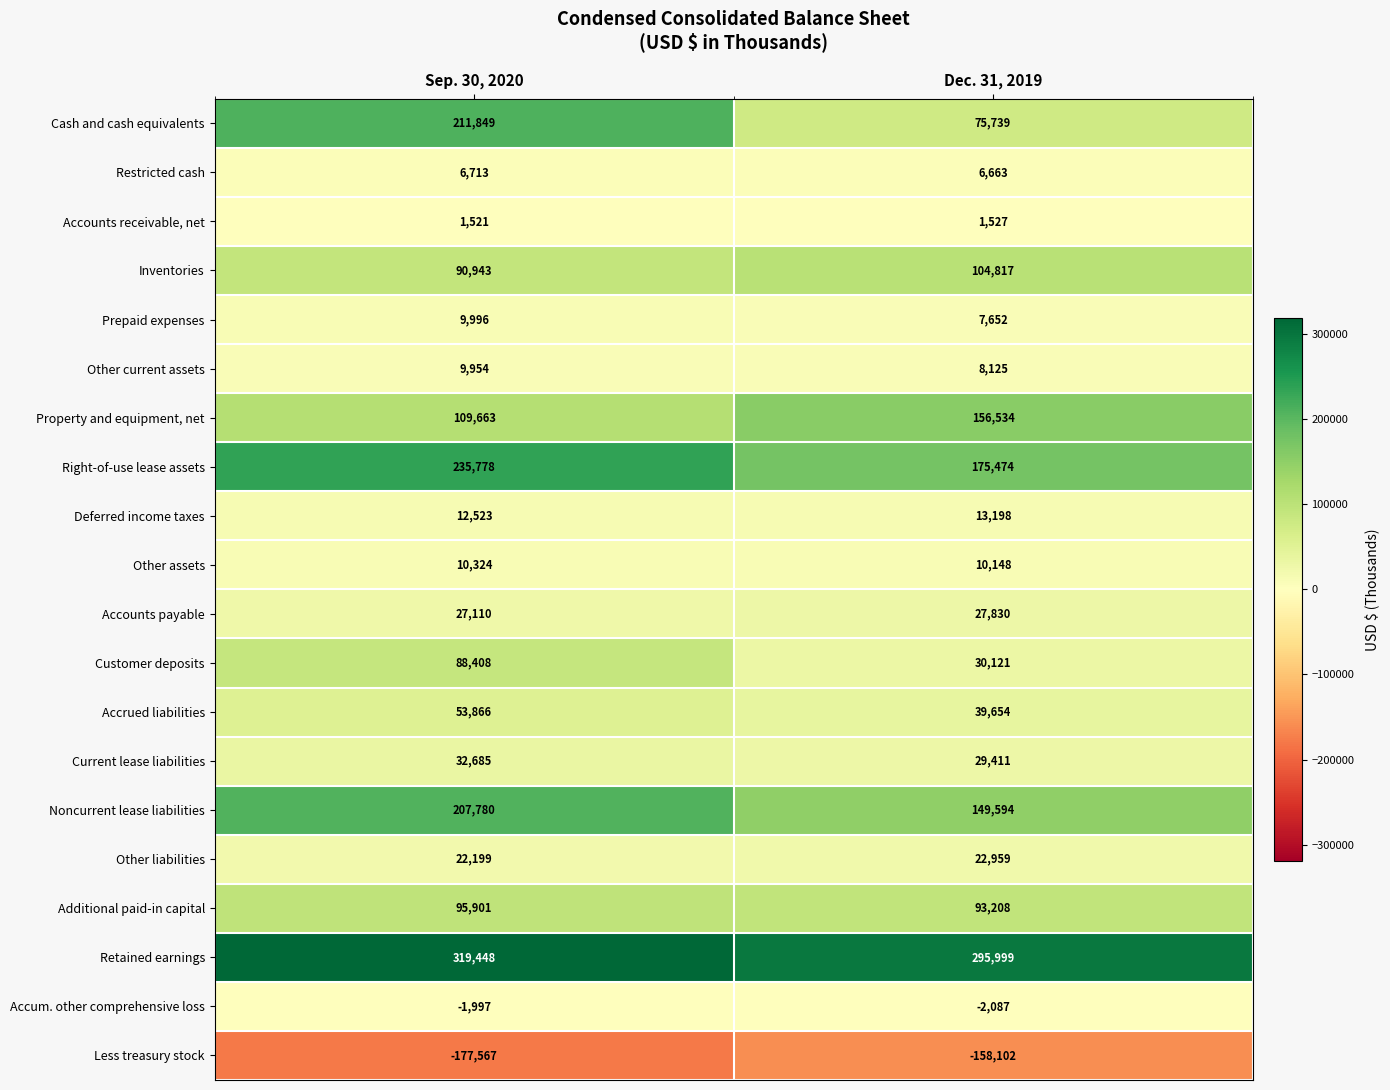

What is the minimum value shown in the chart?

-177567